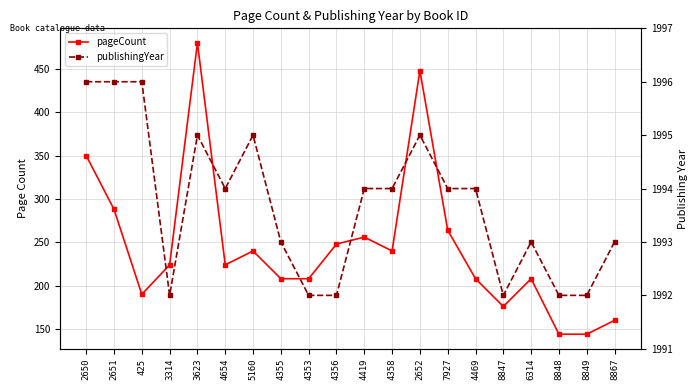

Count the number of categories in the chart.

20